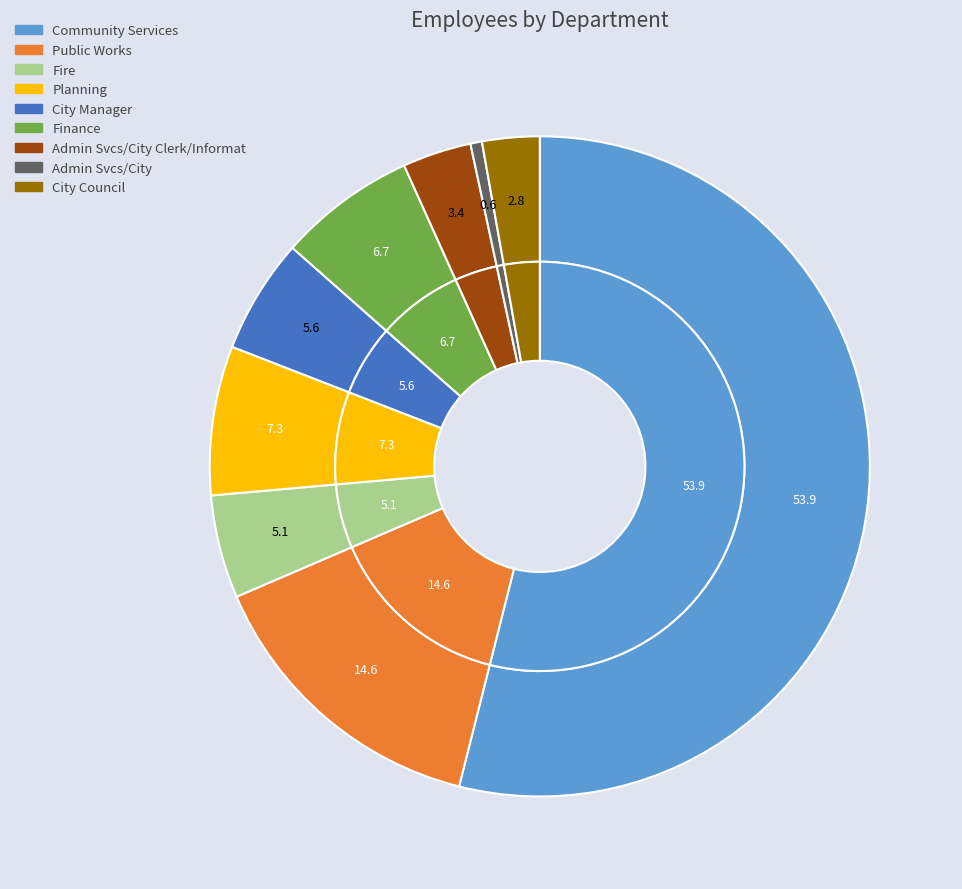

To the nearest percent, what is the difference between the City Council and Planning slice percentages?

4%